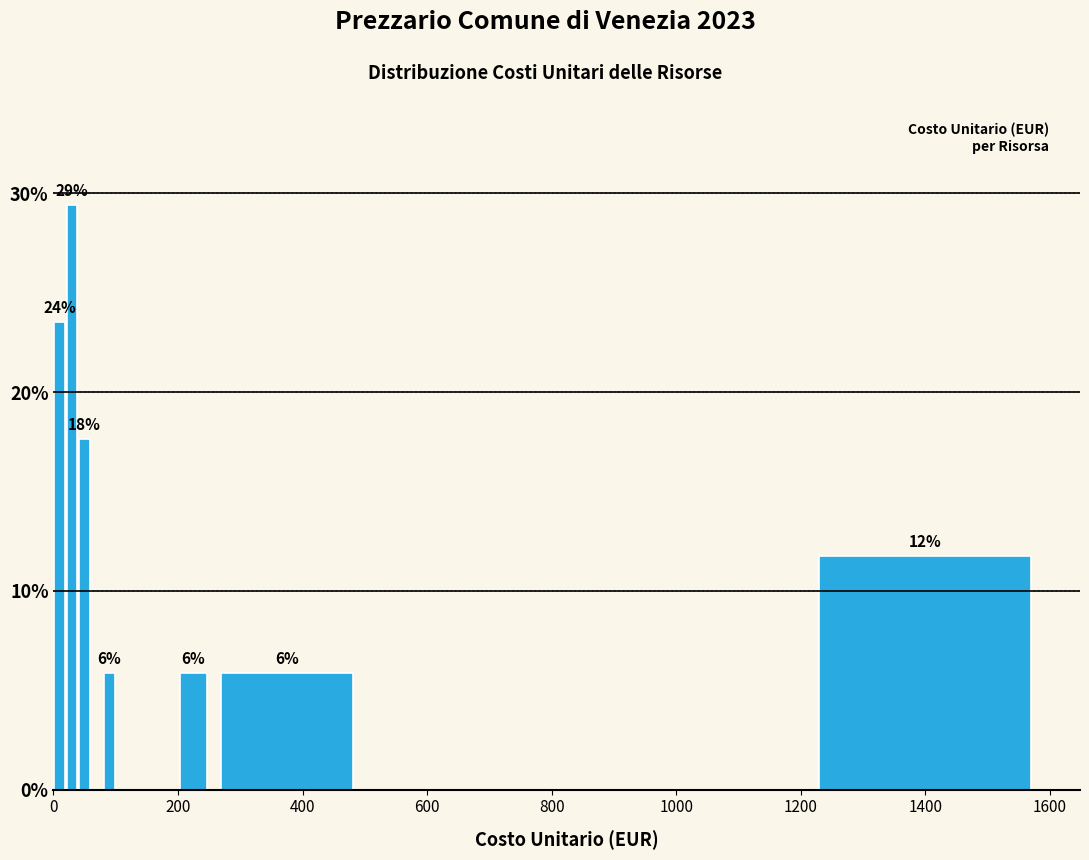

Read against the x-axis, roughly where is the centre of the tallest bar?

40